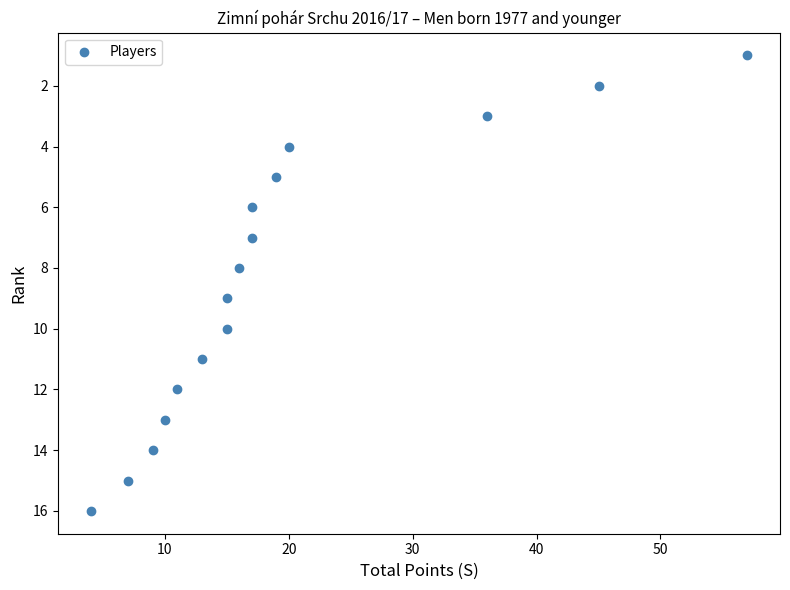

What is the range of Y values (max minus min)?

15